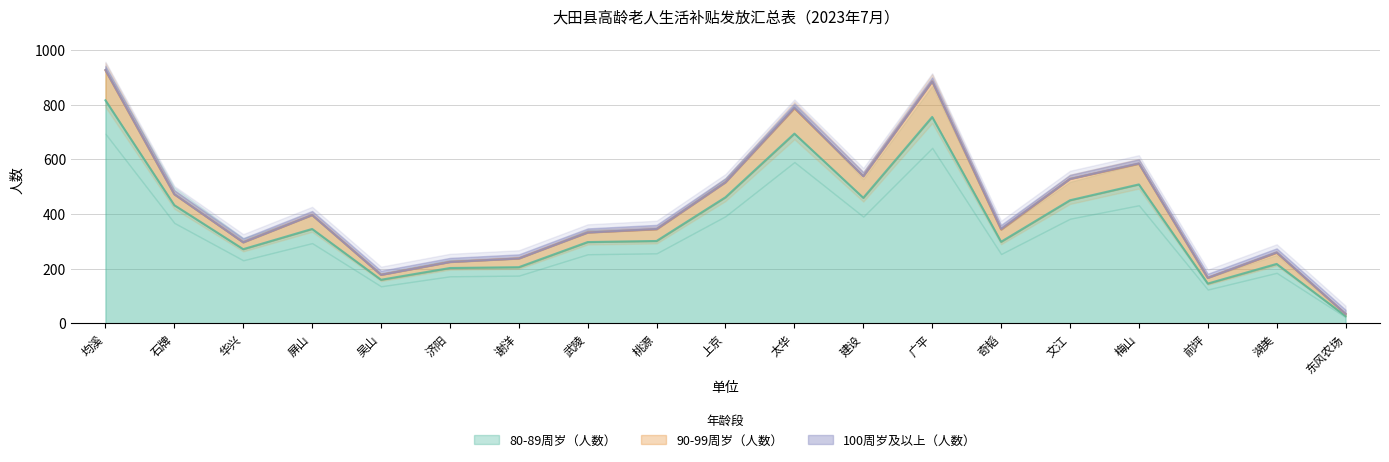

Does the chart have visible grid lines?

Yes